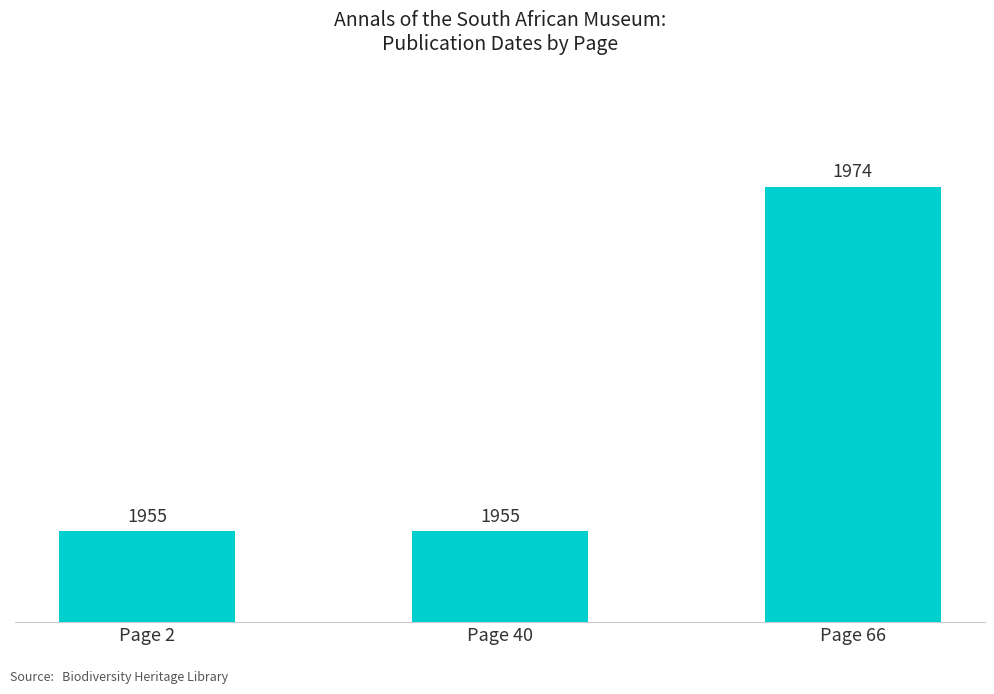

True or false: the data shows 1955 at Page 40.

True